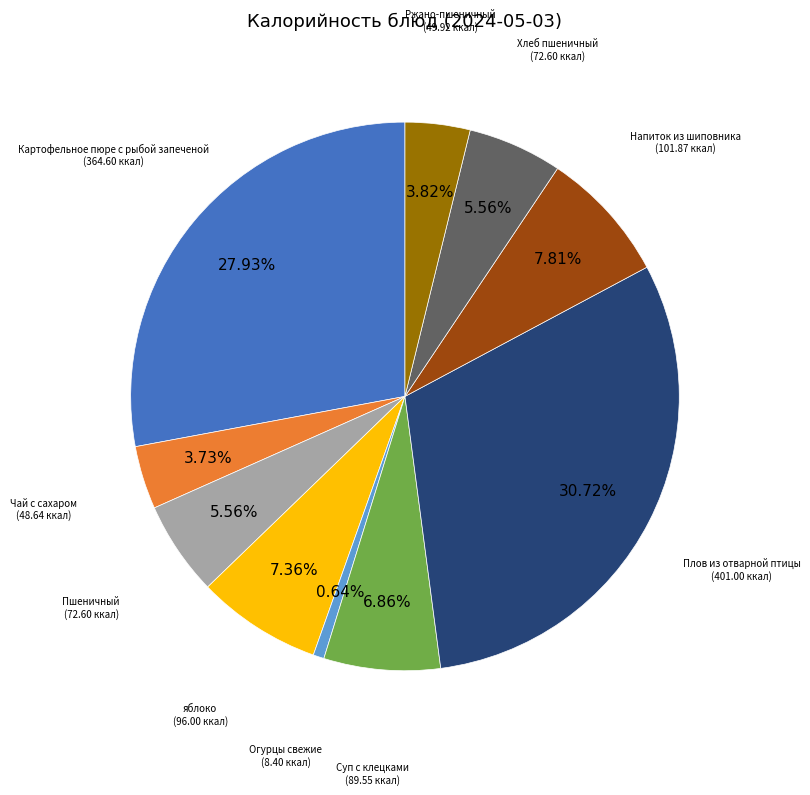

Is there any slice that represents more than half of the pie?

No